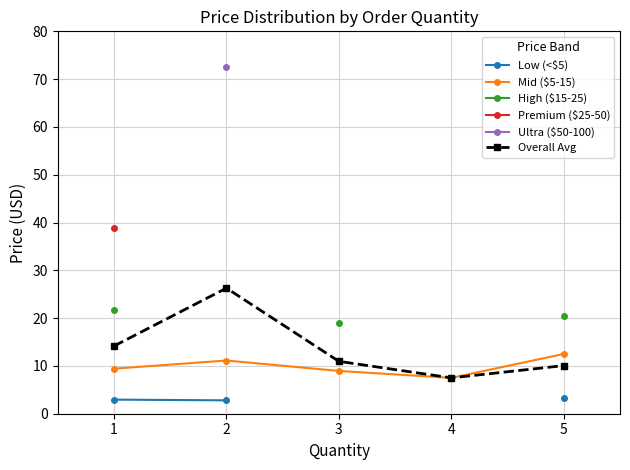

Which has a higher value, 4 or 5?

5